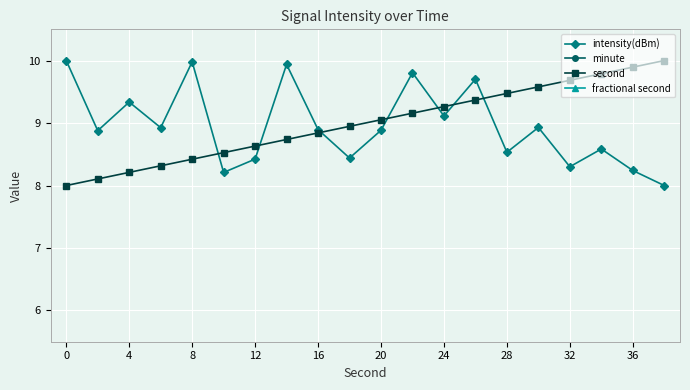

Rank the series at 12 from lowest to highest value.

minute, fractional second, second, intensity(dBm)